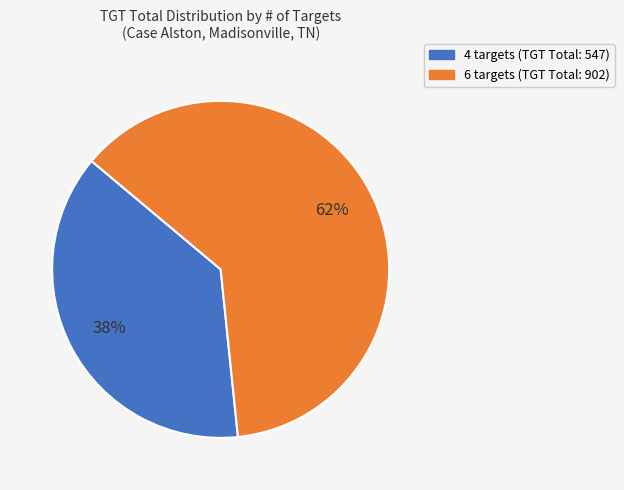

Count the number of slices in the pie.

2